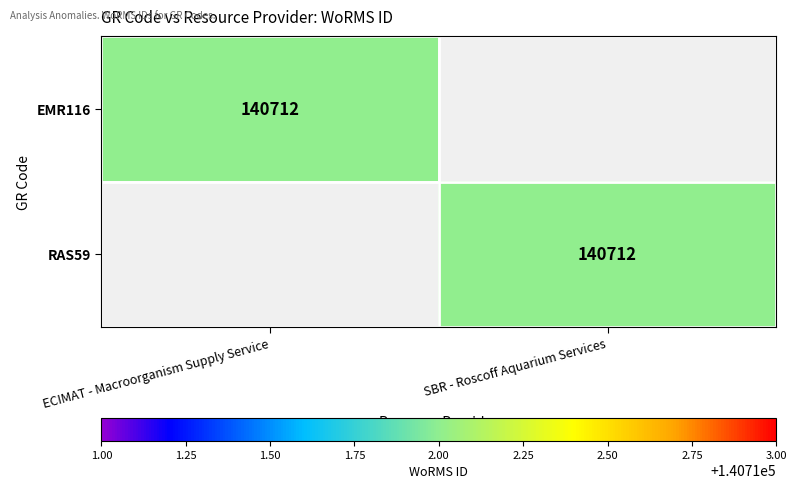

The EMR116 series shows 215015 at ECIMAT - Macroorganism Supply Service. True or false?

False